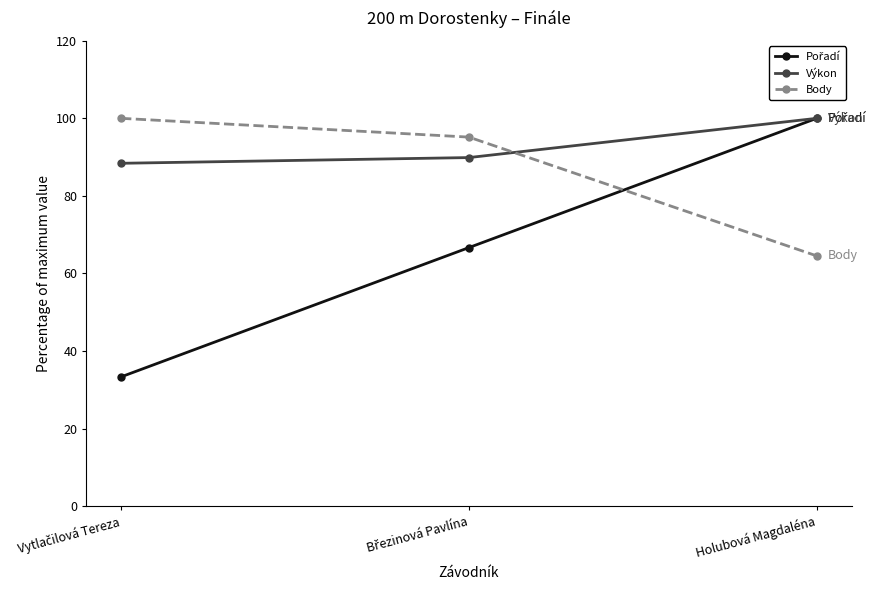

How many values in the Výkon series are below 89?

1